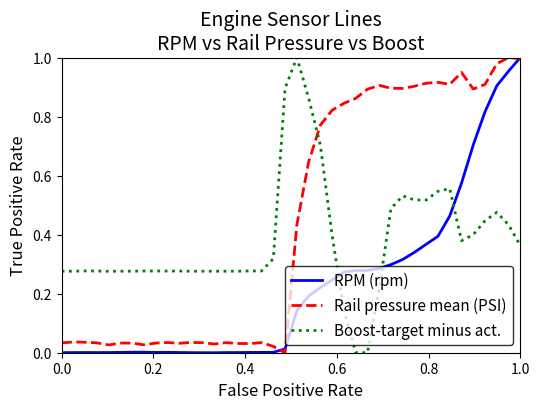

Does the chart have visible grid lines?

No